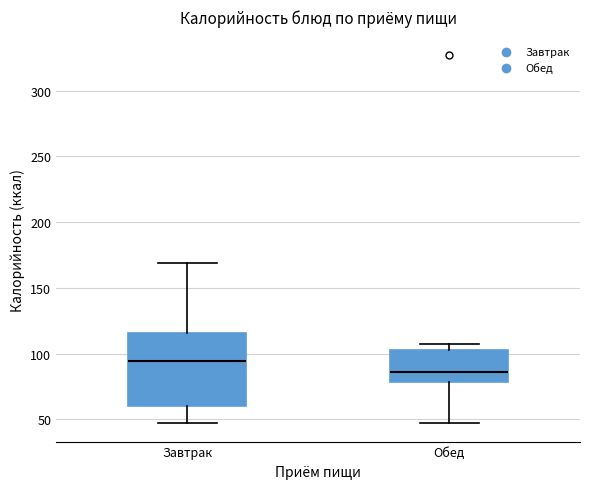

Where is the upper edge of the box for Завтрак on the y-axis? The values are not printed on the chart, so give them approximately, as read against the axis.

115